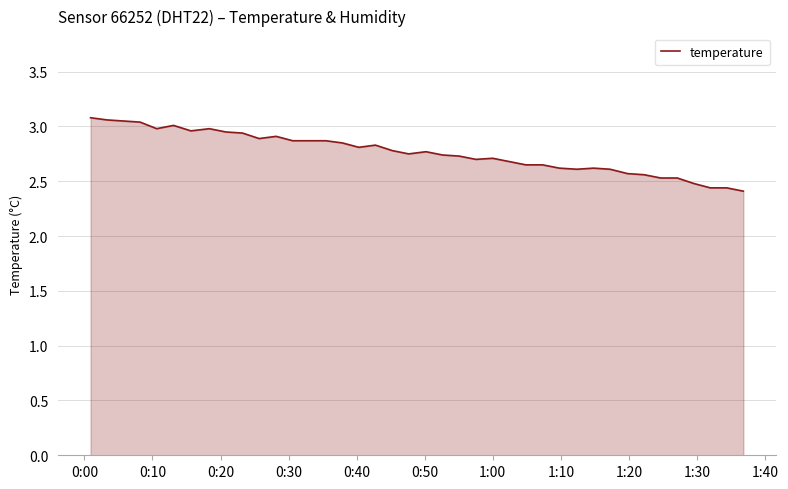

How many interior local peaks (higher than both neighbors) does the data have?

7